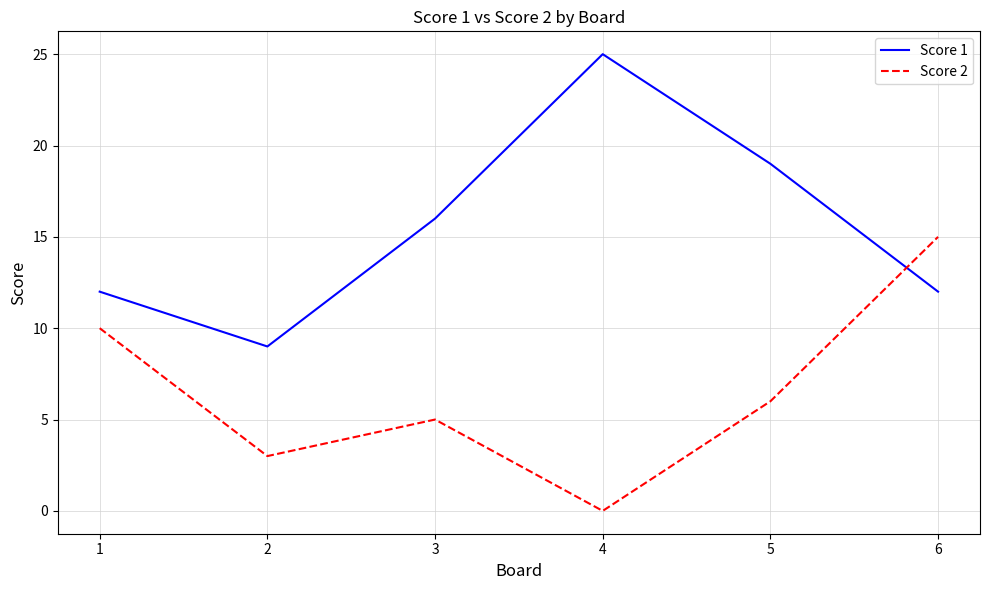

True or false: Score 1 has more than 1 interior local peaks.

False